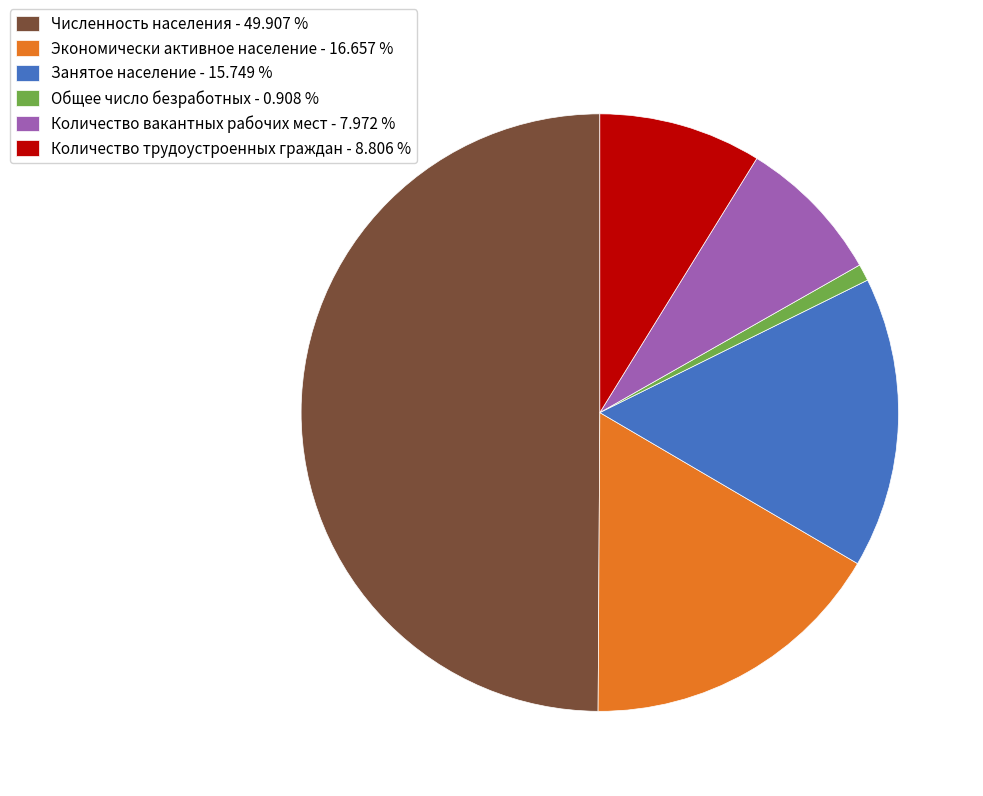

Does Количество вакантных рабочих мест - 7.972 % represent more than half of the total?

No